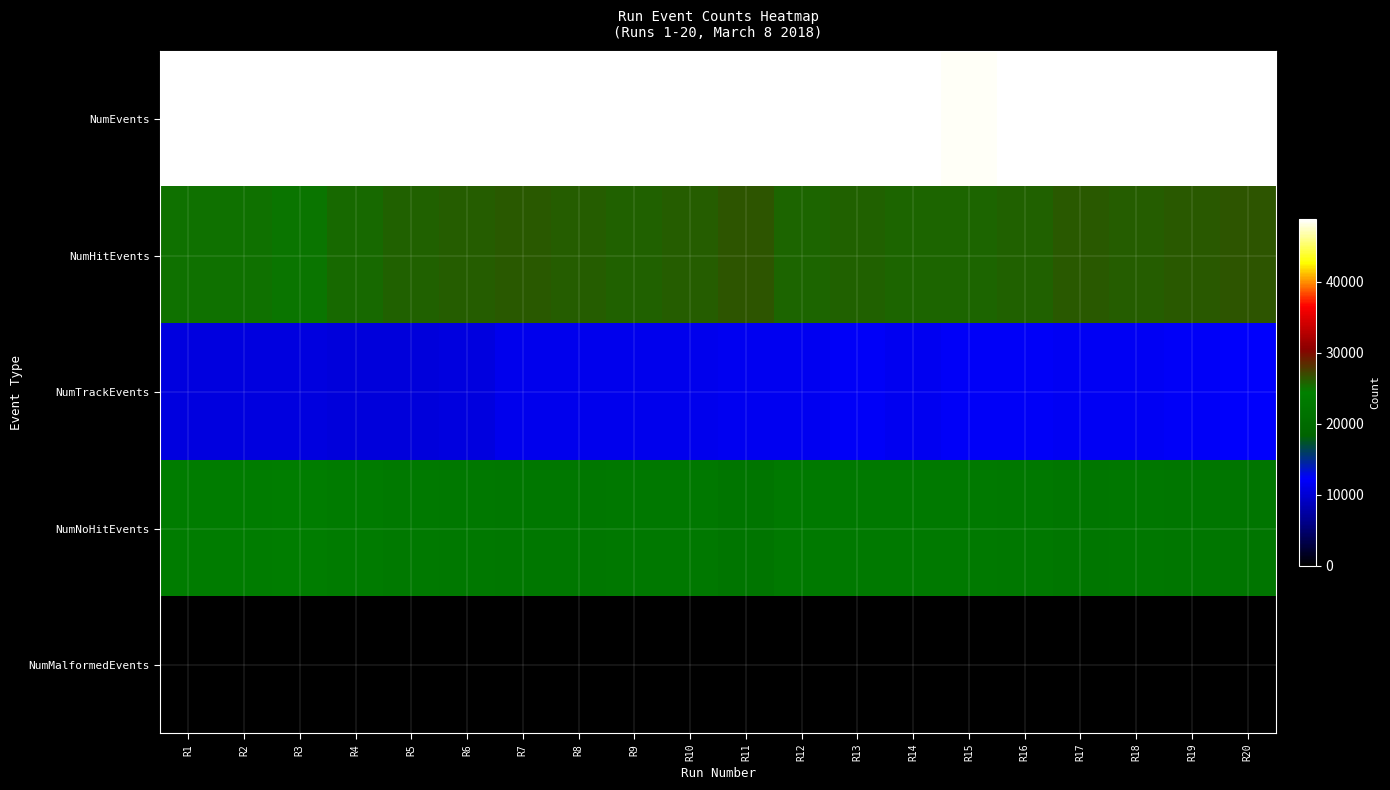

At which category is the sum across all series the highest?

R20